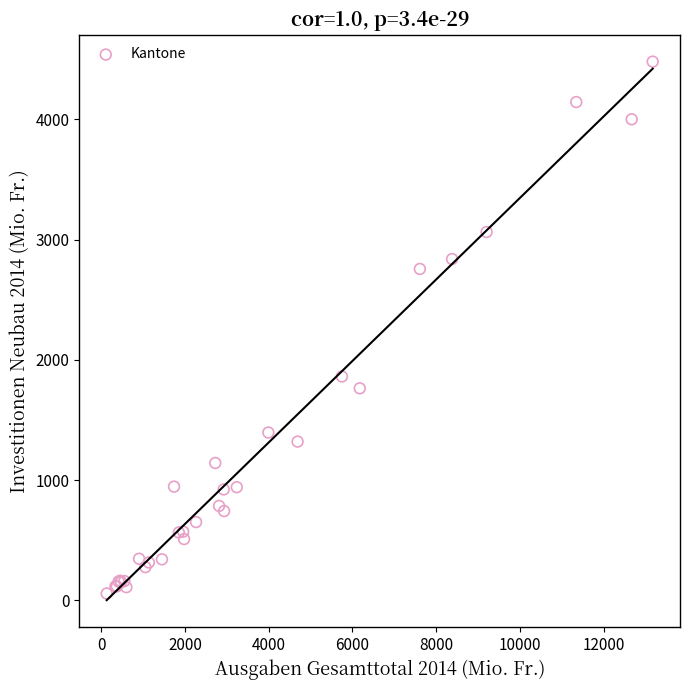

What Y value in the scatter plot is closest to 2268?

1861.4